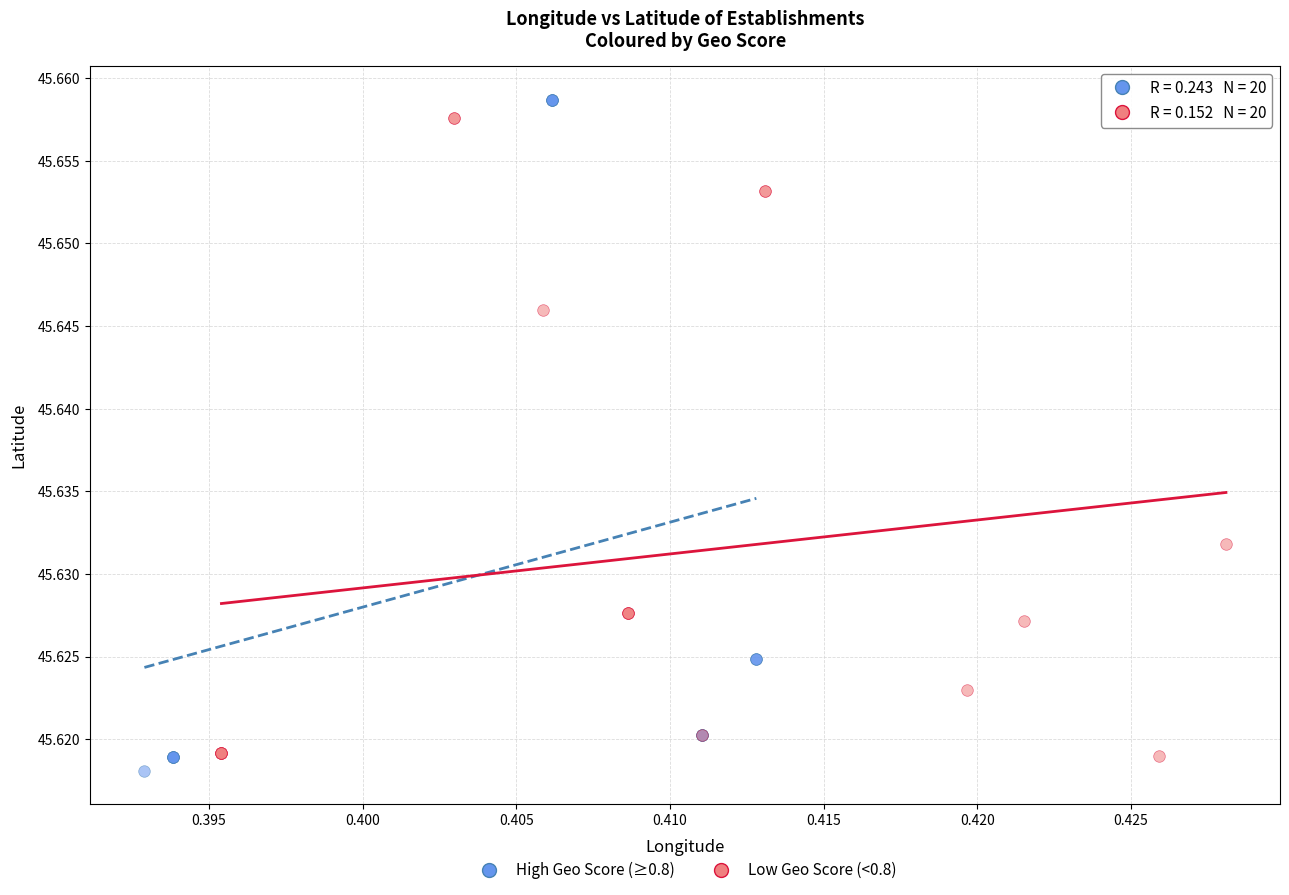

Which series has the widest spread of Y values?

High Geo Score (≥0.8)